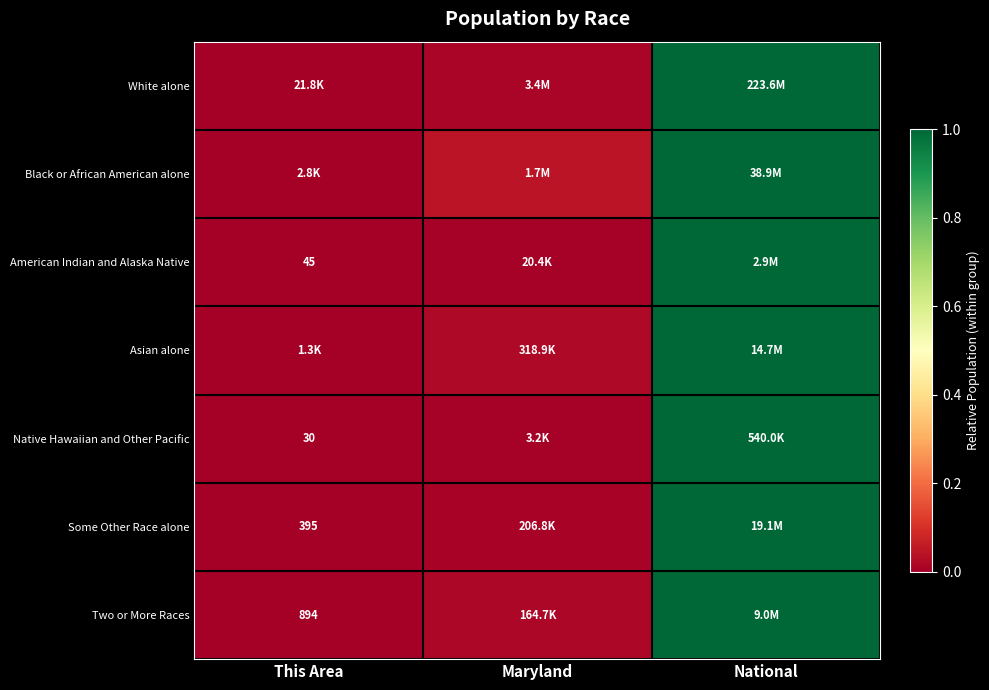

List the labels in order of American Indian and Alaska Native value, largest first.

National, Maryland, This Area